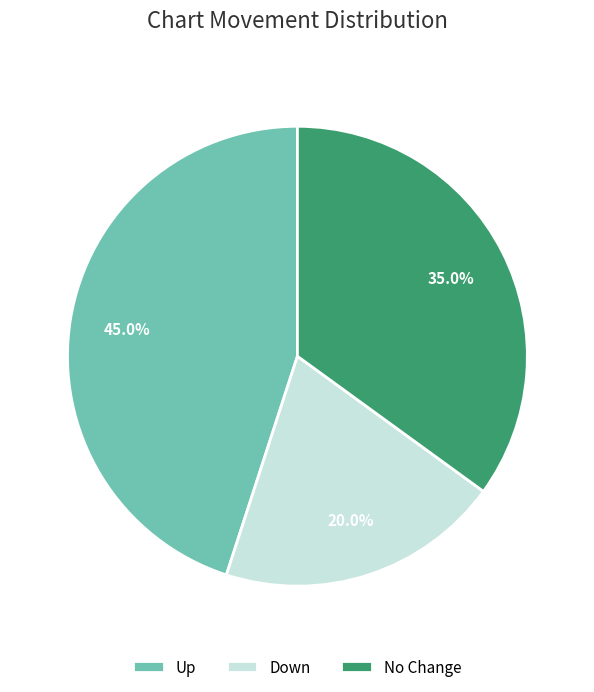

Which category has the smallest portion of the pie?

down